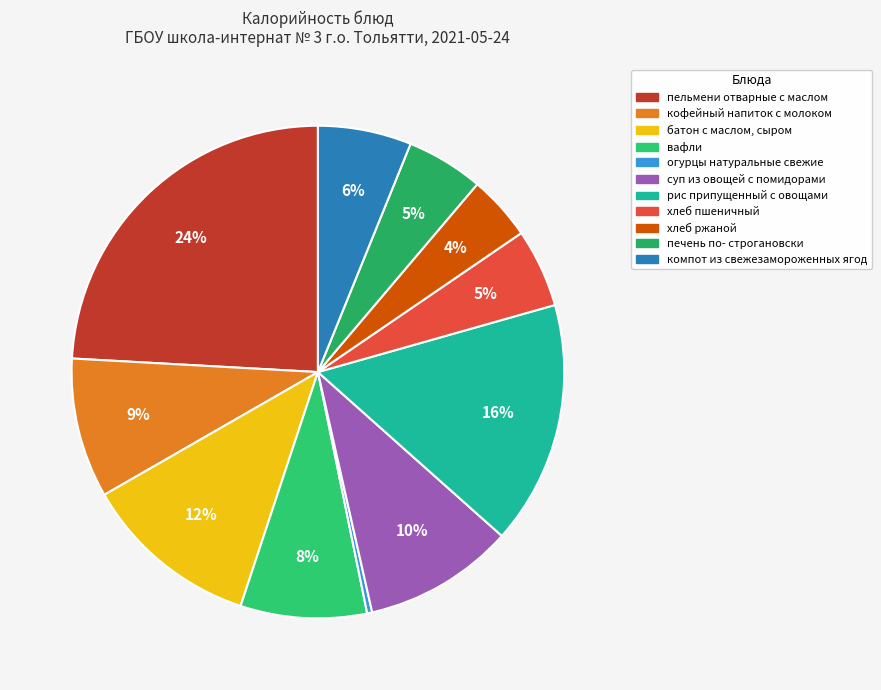

Count the number of slices in the pie.

11